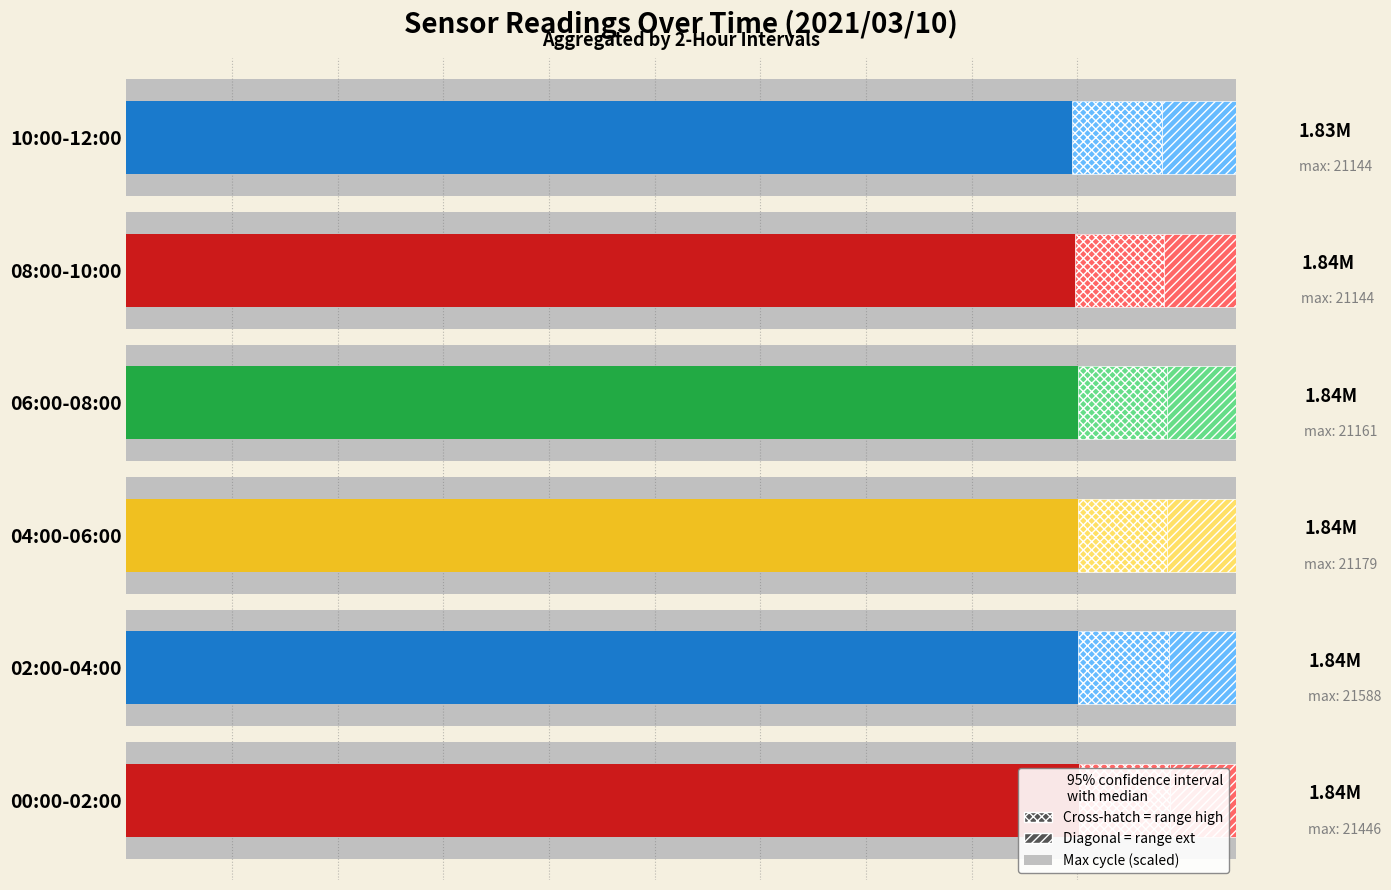

List the labels in order of value, smallest first.

10:00-12:00, 08:00-10:00, 06:00-08:00, 04:00-06:00, 02:00-04:00, 00:00-02:00